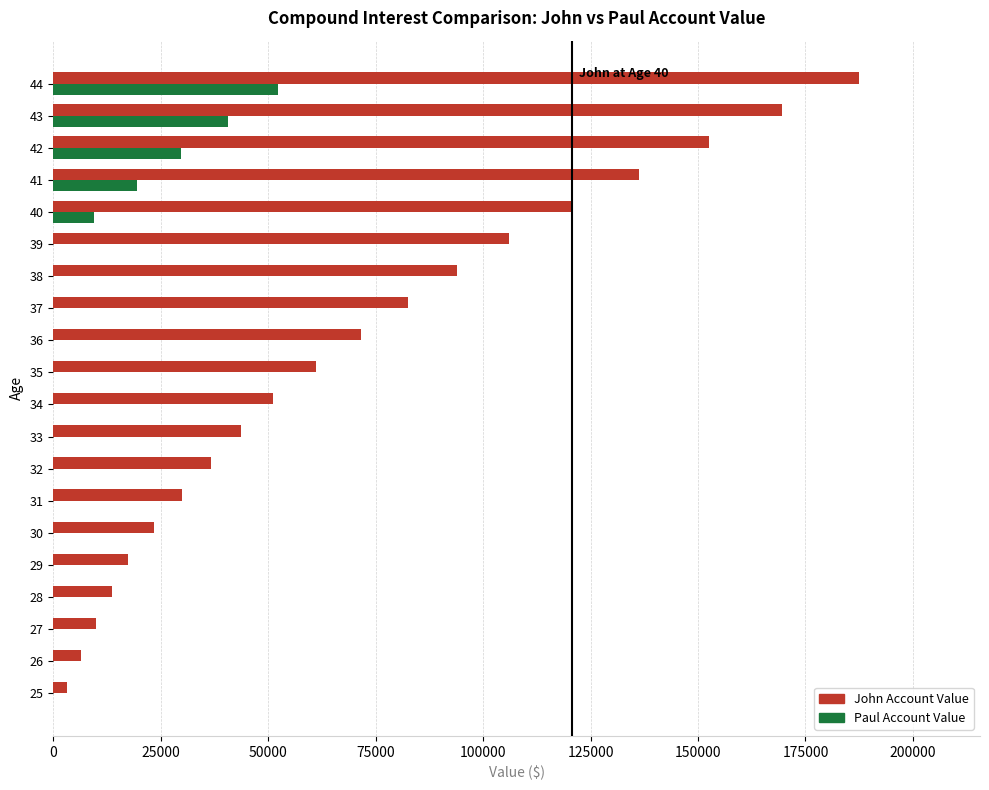

Between 26 and 32, which series saw the biggest shift?

John Account Value